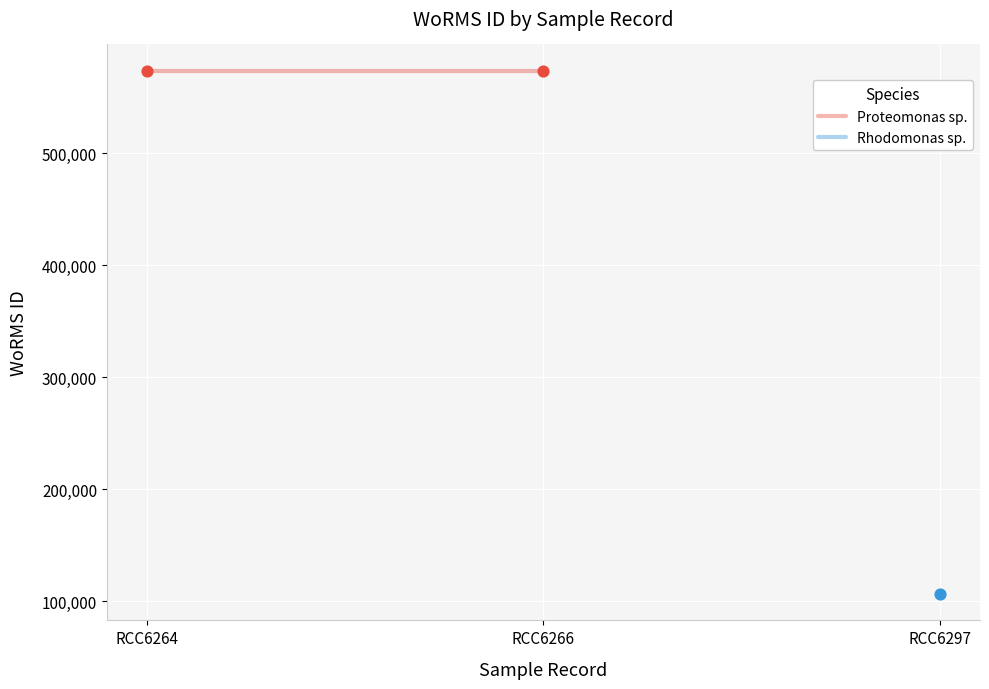

What are all the series names shown in the legend?

Proteomonas sp. (RCC6264), Rhodomonas sp. (RCC6297)